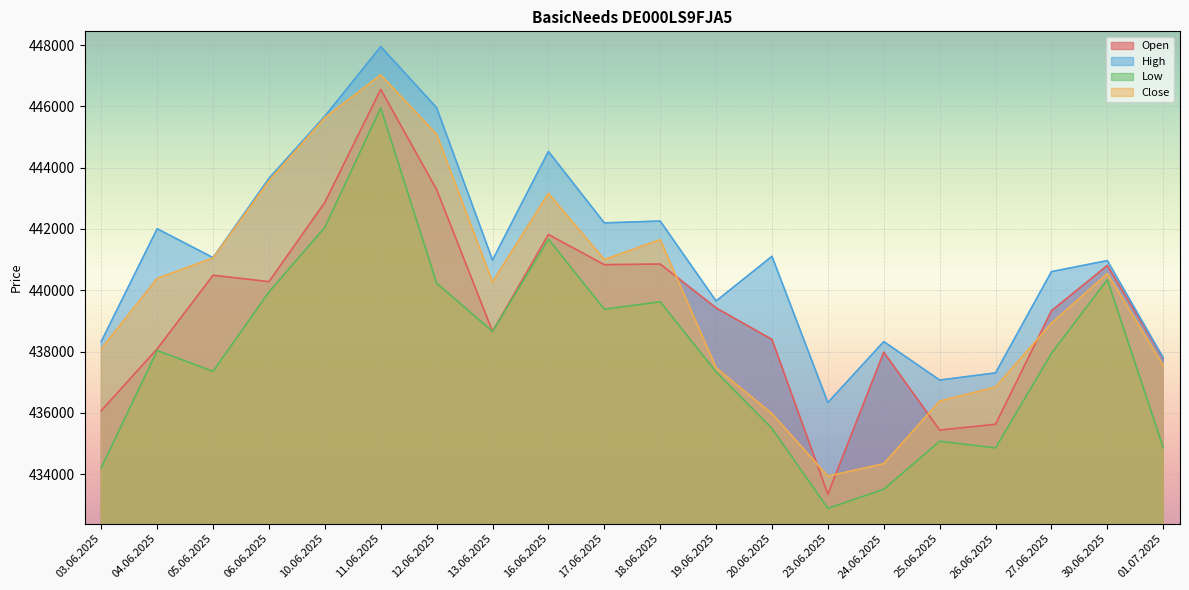

List the series in order of their overall mean, highest first.

High, Close, Open, Low